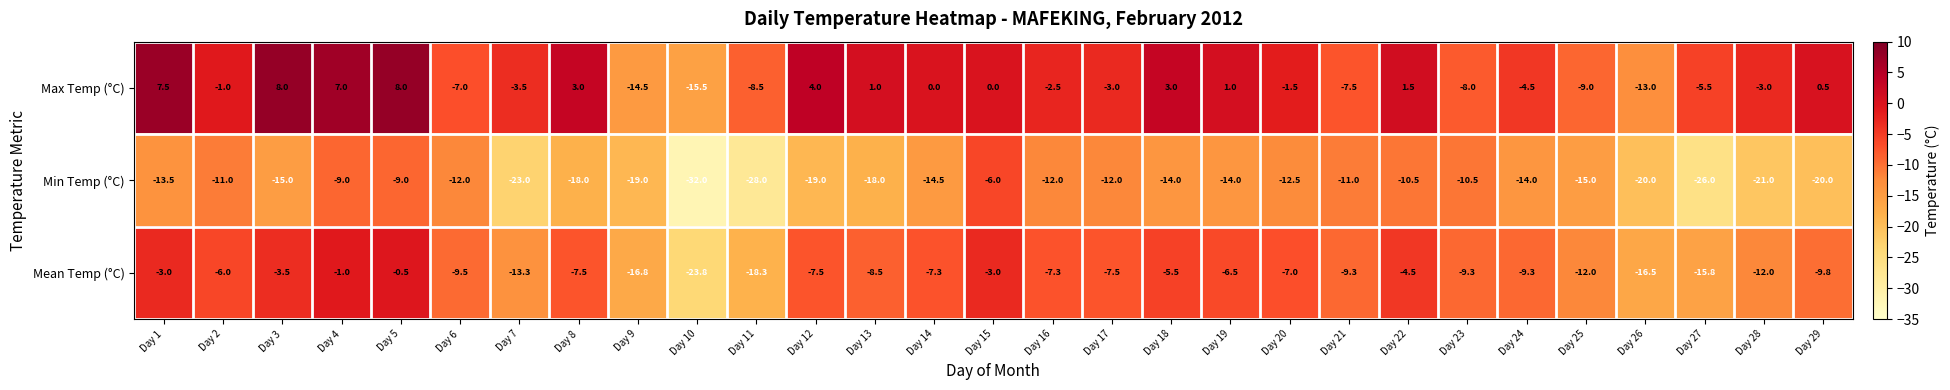

At which category does the chart reach its minimum across all series?

Day 10